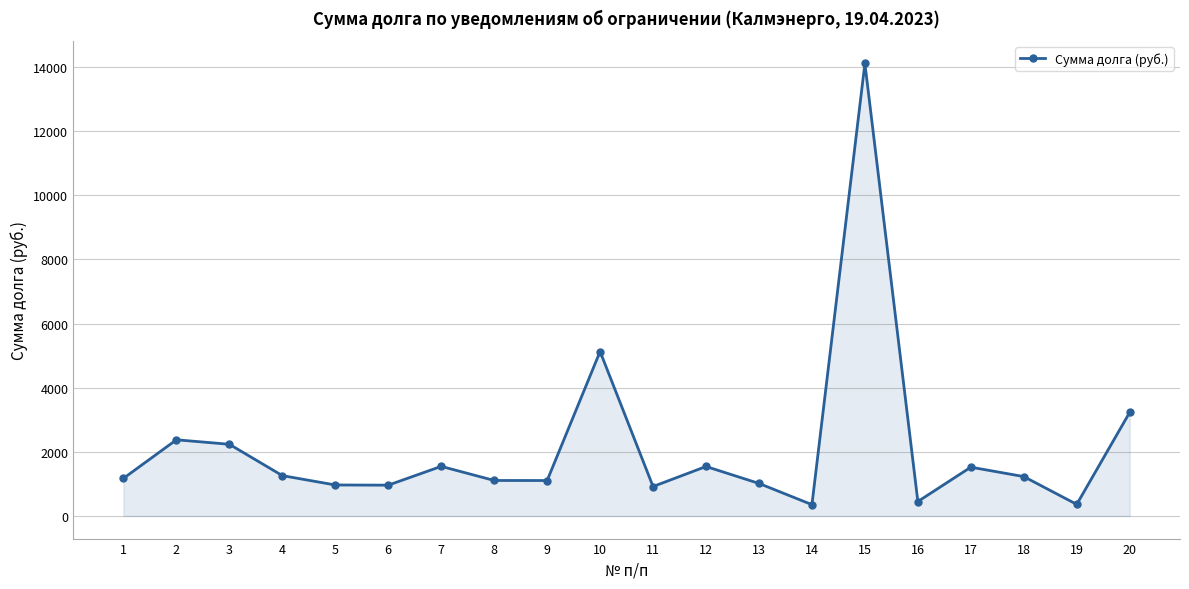

Count the number of data series in this chart.

1